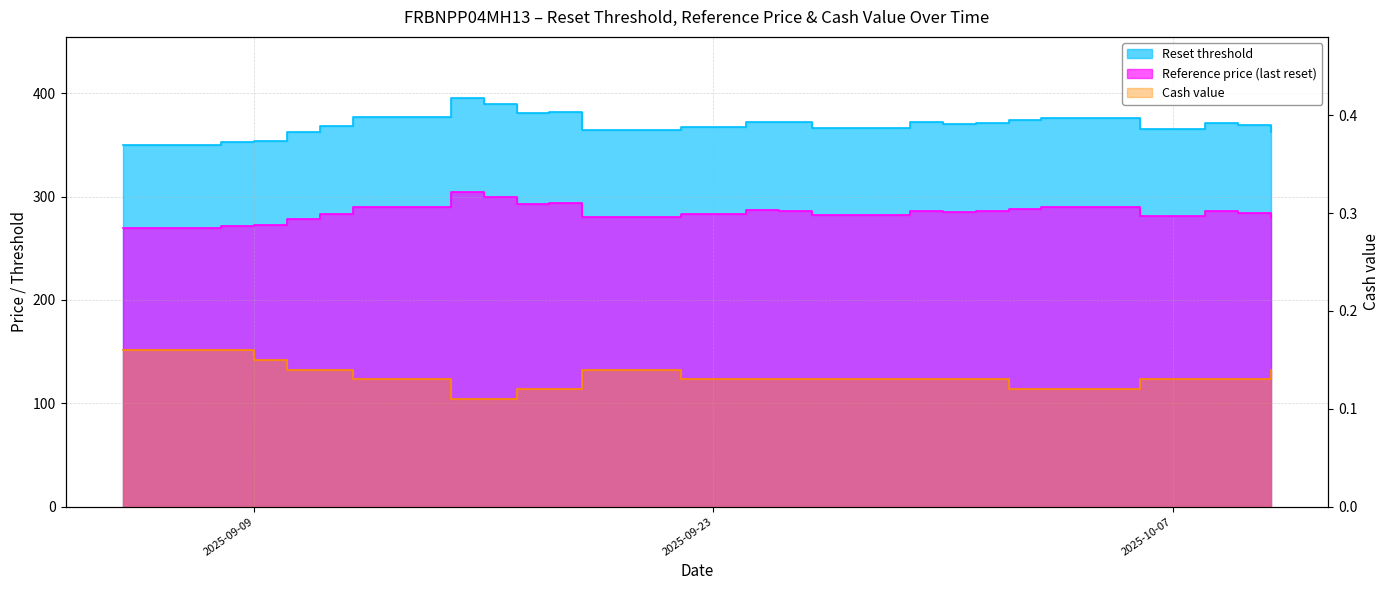

At which label does Cash value reach its minimum?

2025-09-15